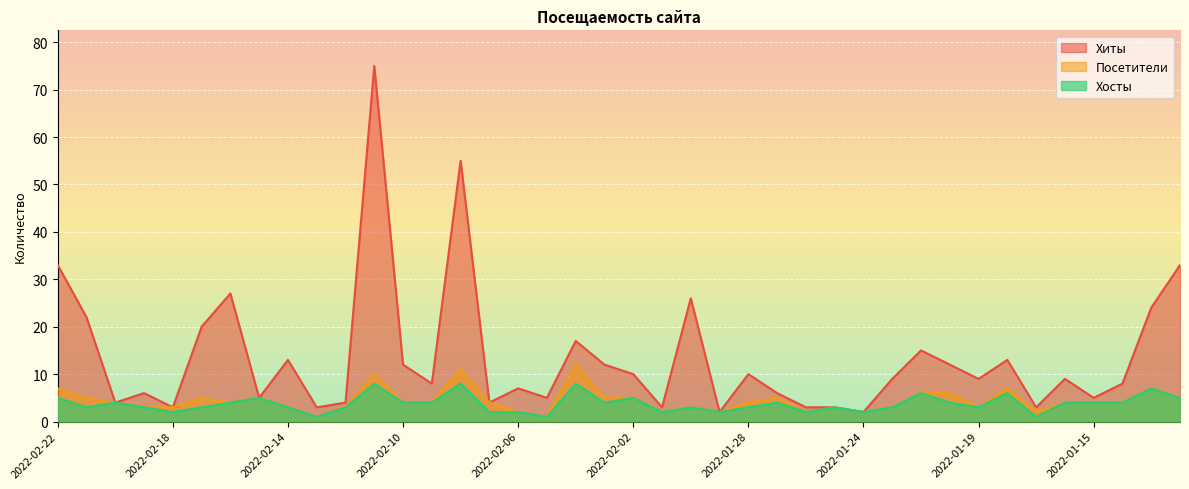

What is the difference between the maximum and minimum values in the Посетители series?

11